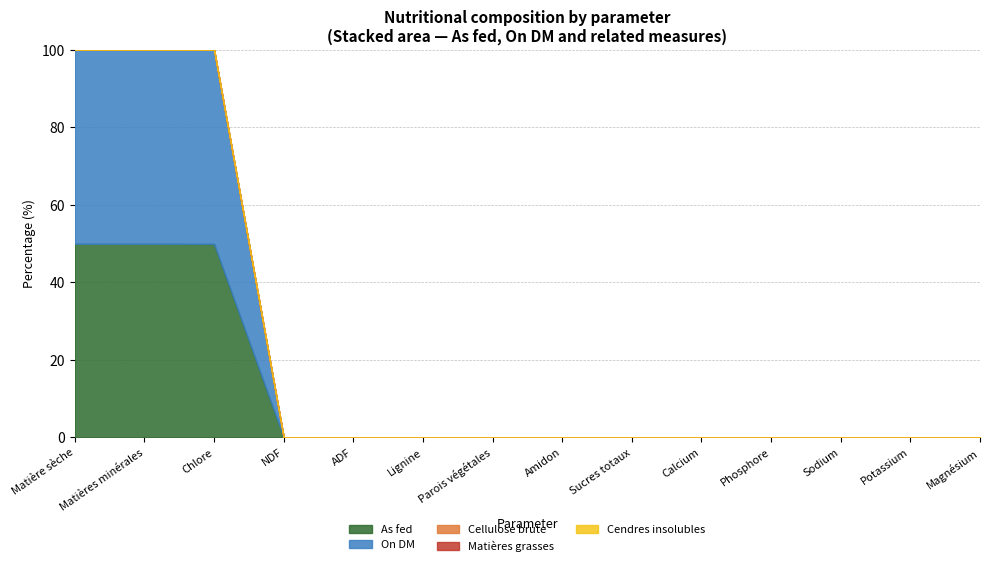

Does the chart have visible grid lines?

Yes